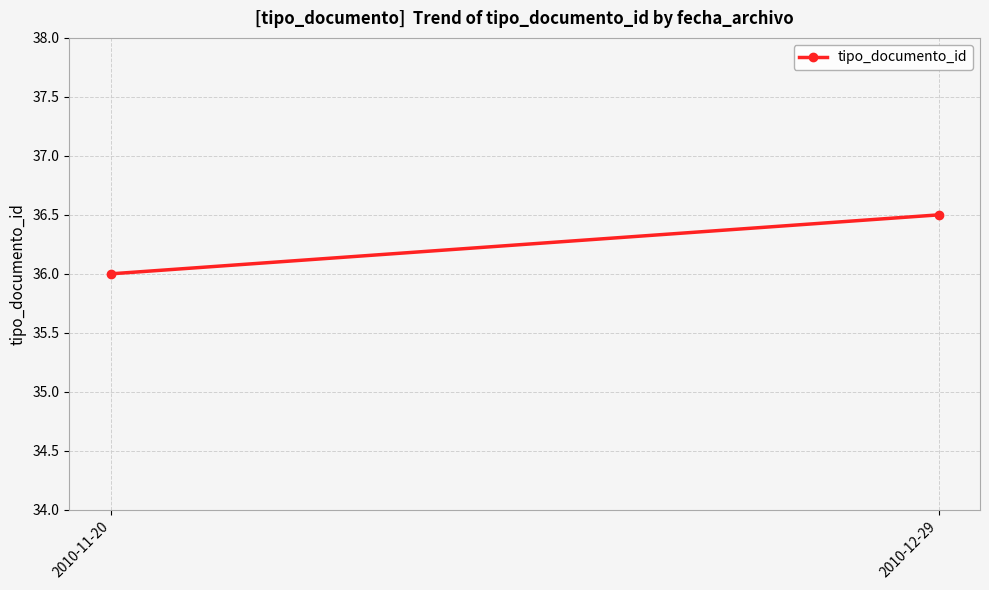

Reading left to right, transcribe all the data shown in this chart.

36.0	36.5